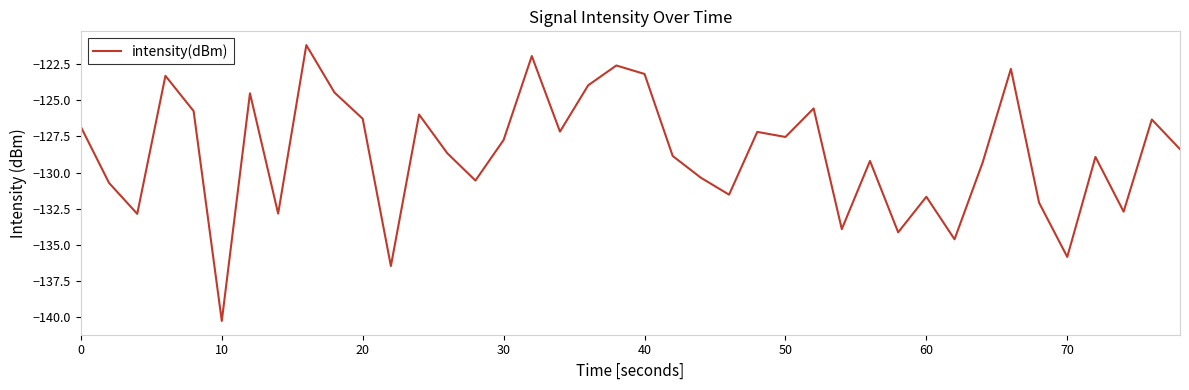

What is the difference between the maximum and minimum values?

19.1